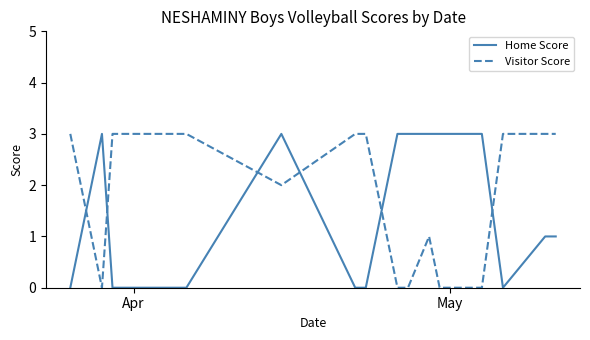

What is the maximum value for Visitor Score?

3